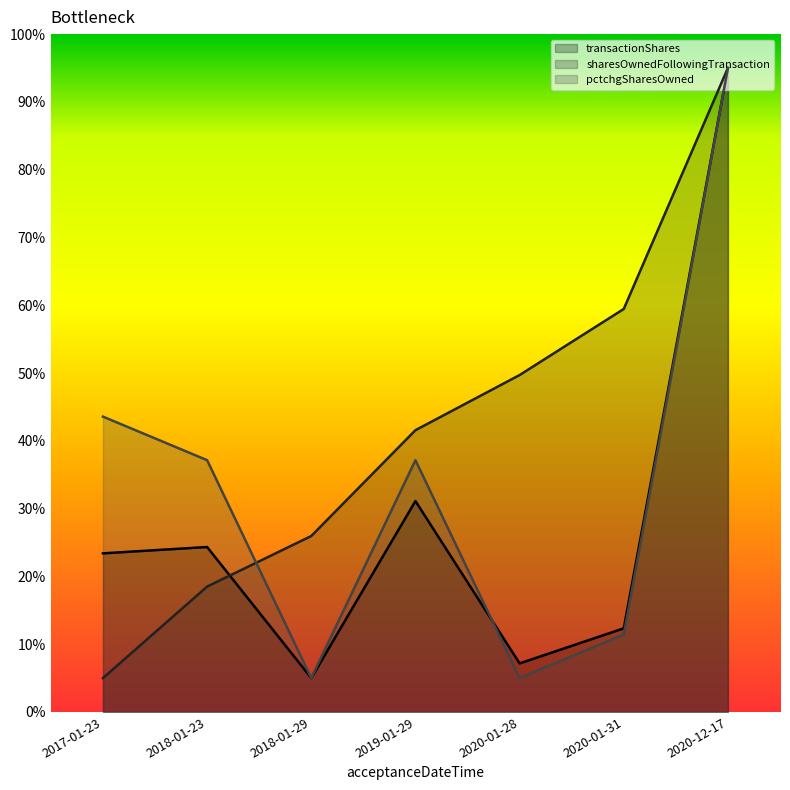

Where do transactionShares and pctchgSharesOwned first cross each other?

2019-01-29 and 2020-01-28